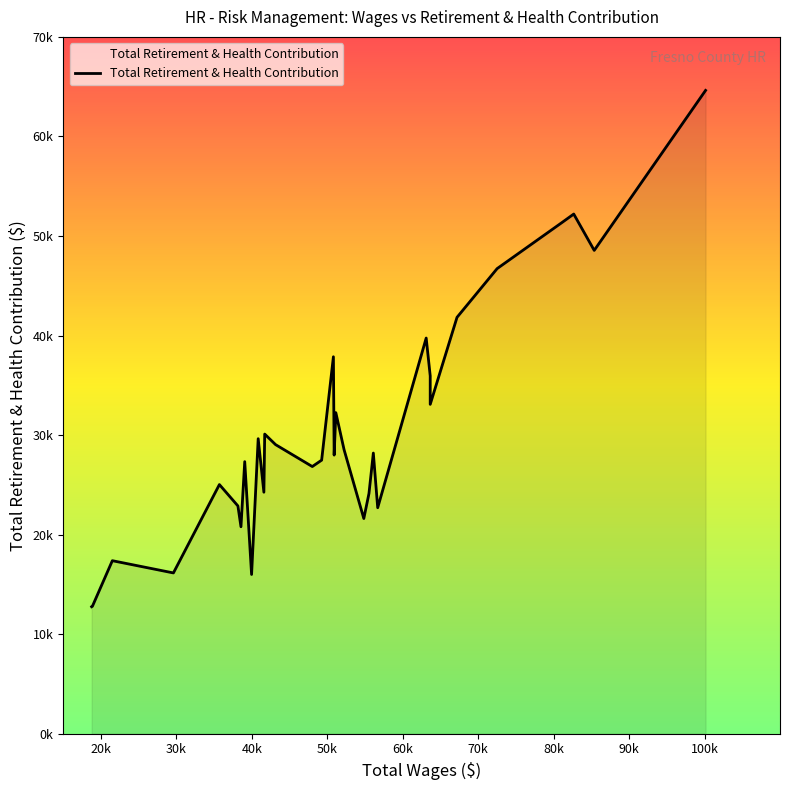

True or false: Total Wages and Total Retirement & Health Contribution cross at least once.

False